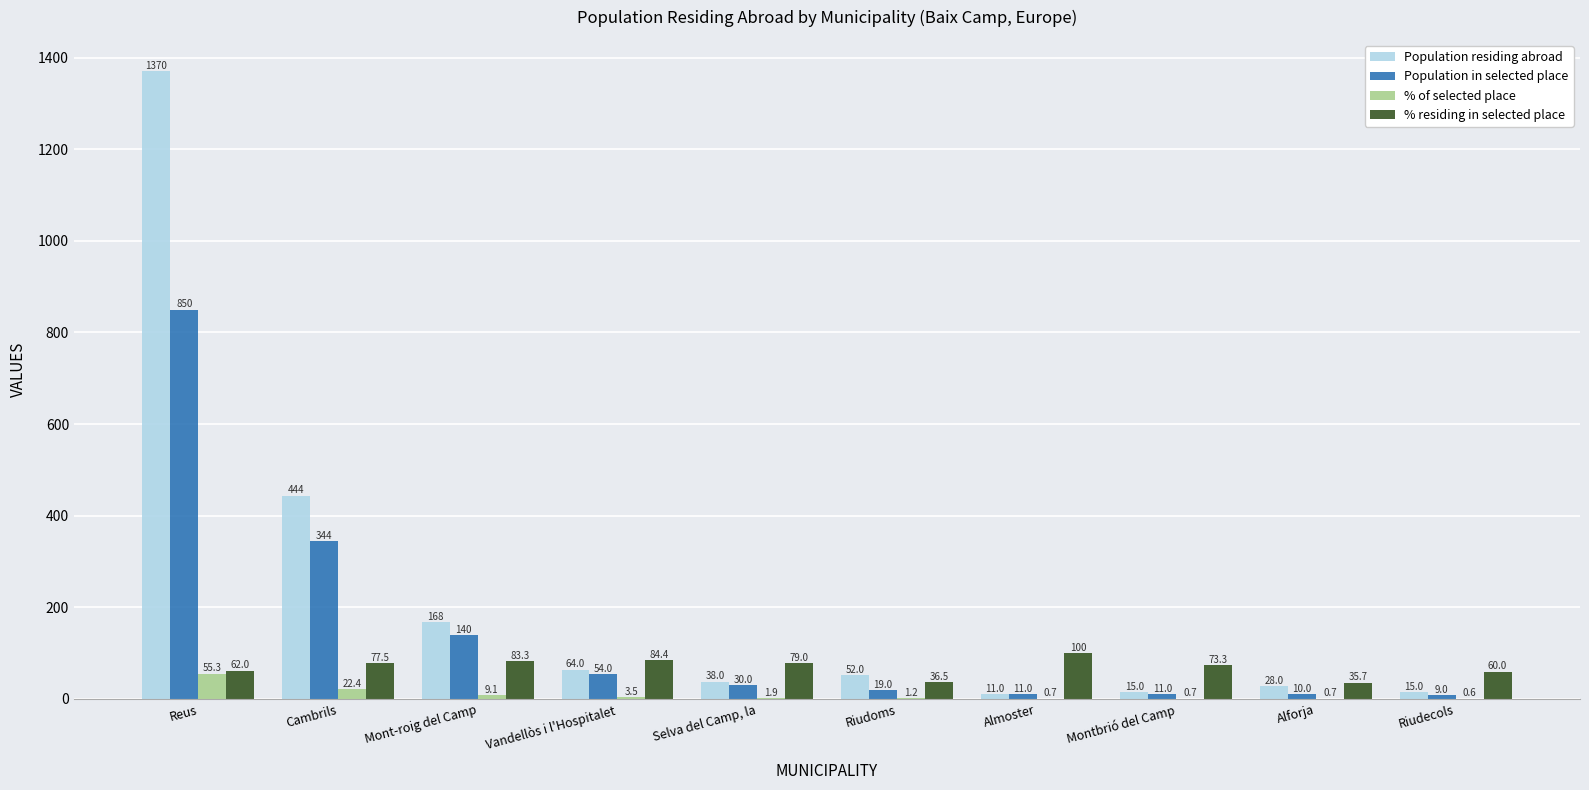

What is the sum of all % residing in selected place values?

691.8